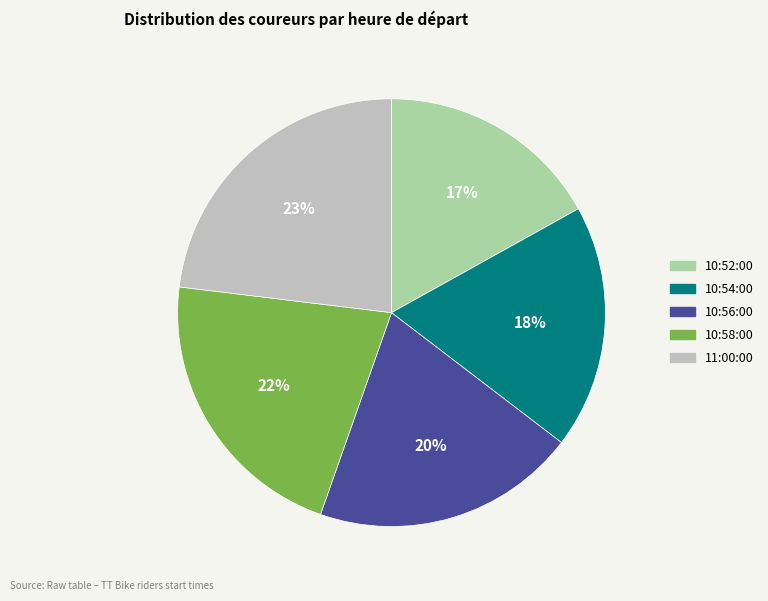

Which slice is the largest?

11:00:00